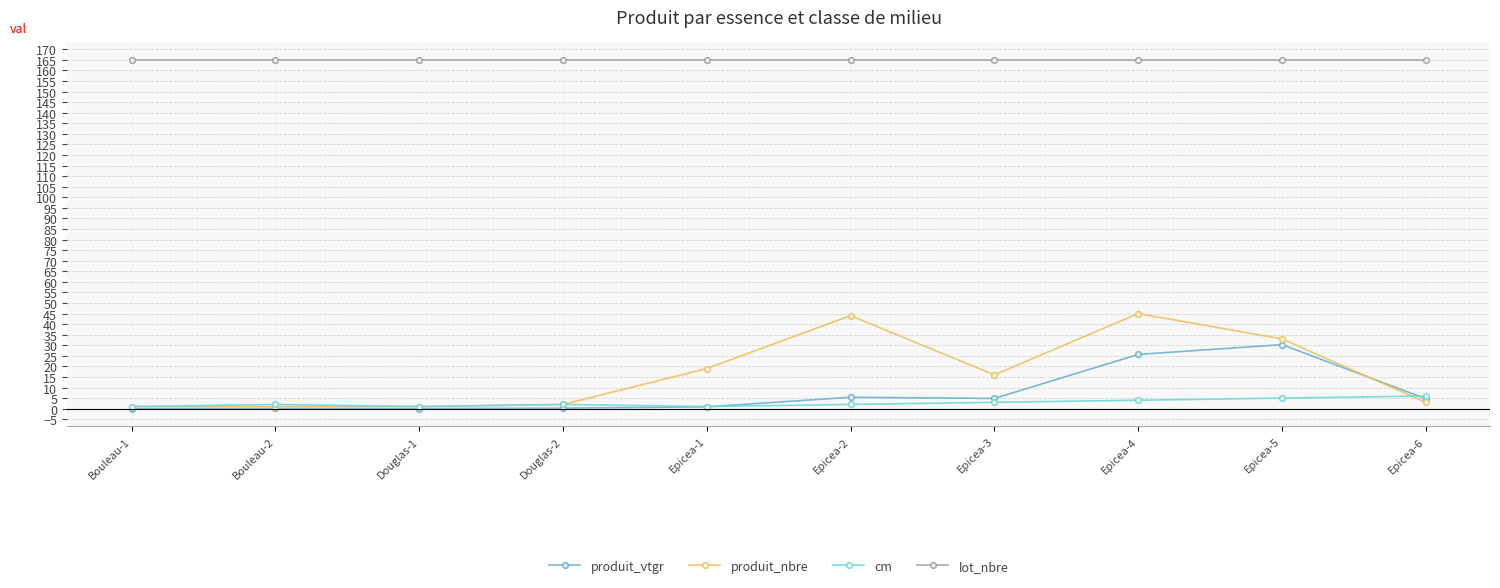

What is the label of the 3rd point from the right?

Epicea-4